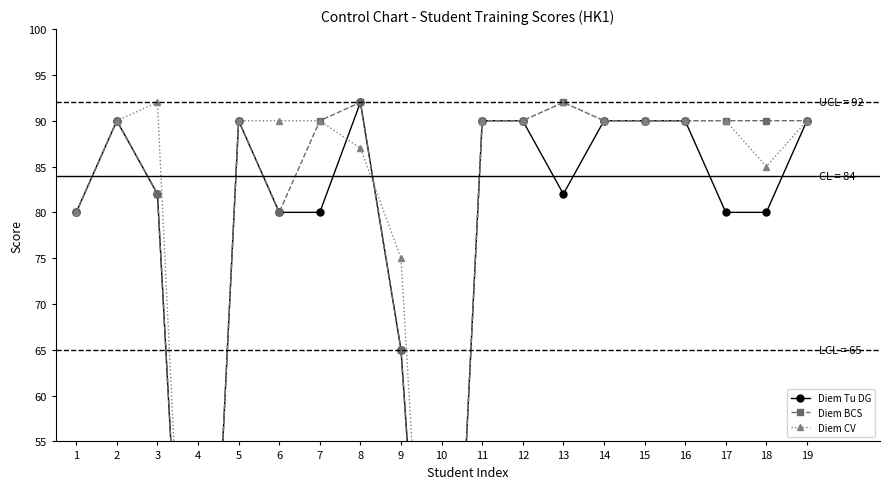

Which category has the lowest value in the Diem CV series?

4